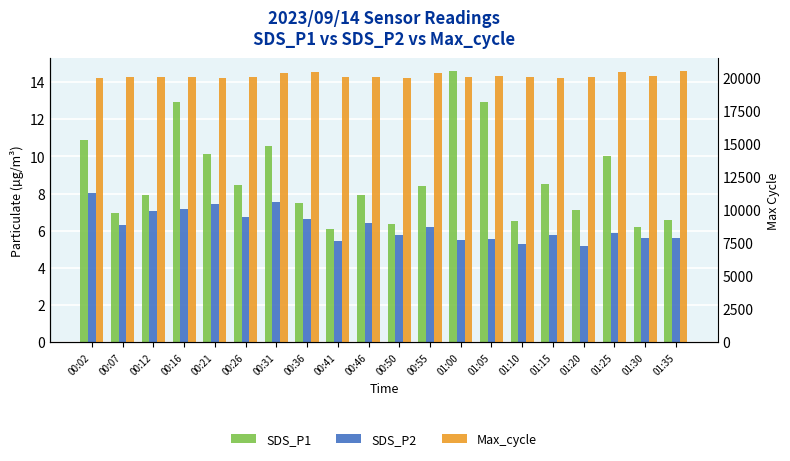

At which label does SDS_P2 reach its minimum?

01:20